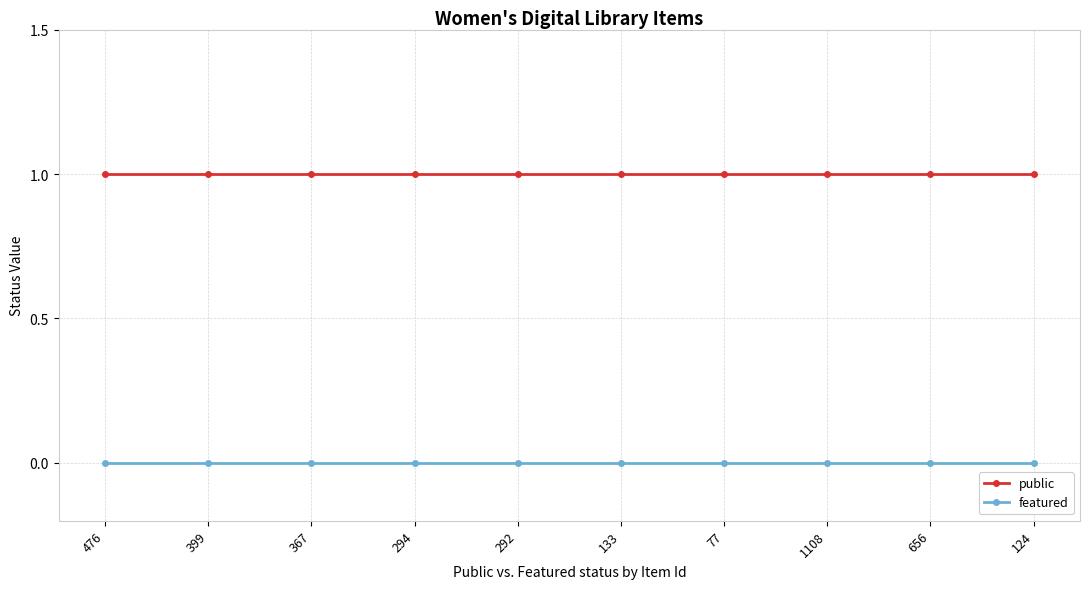

Does the chart have visible grid lines?

Yes